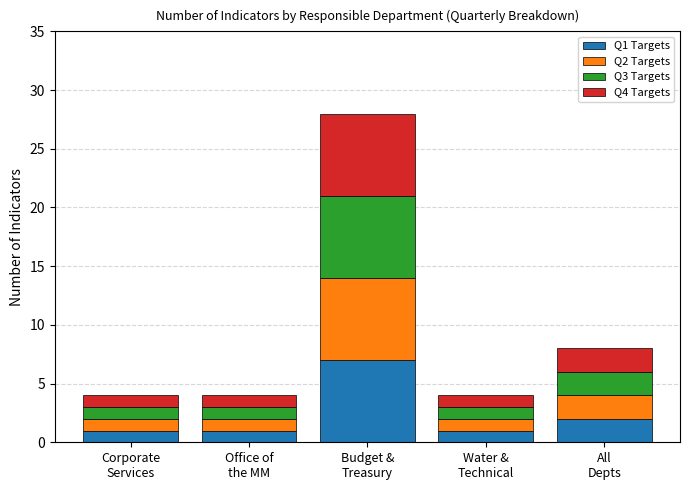

Reading left to right, transcribe the values for Q1 Targets.

1	1	7	1	2